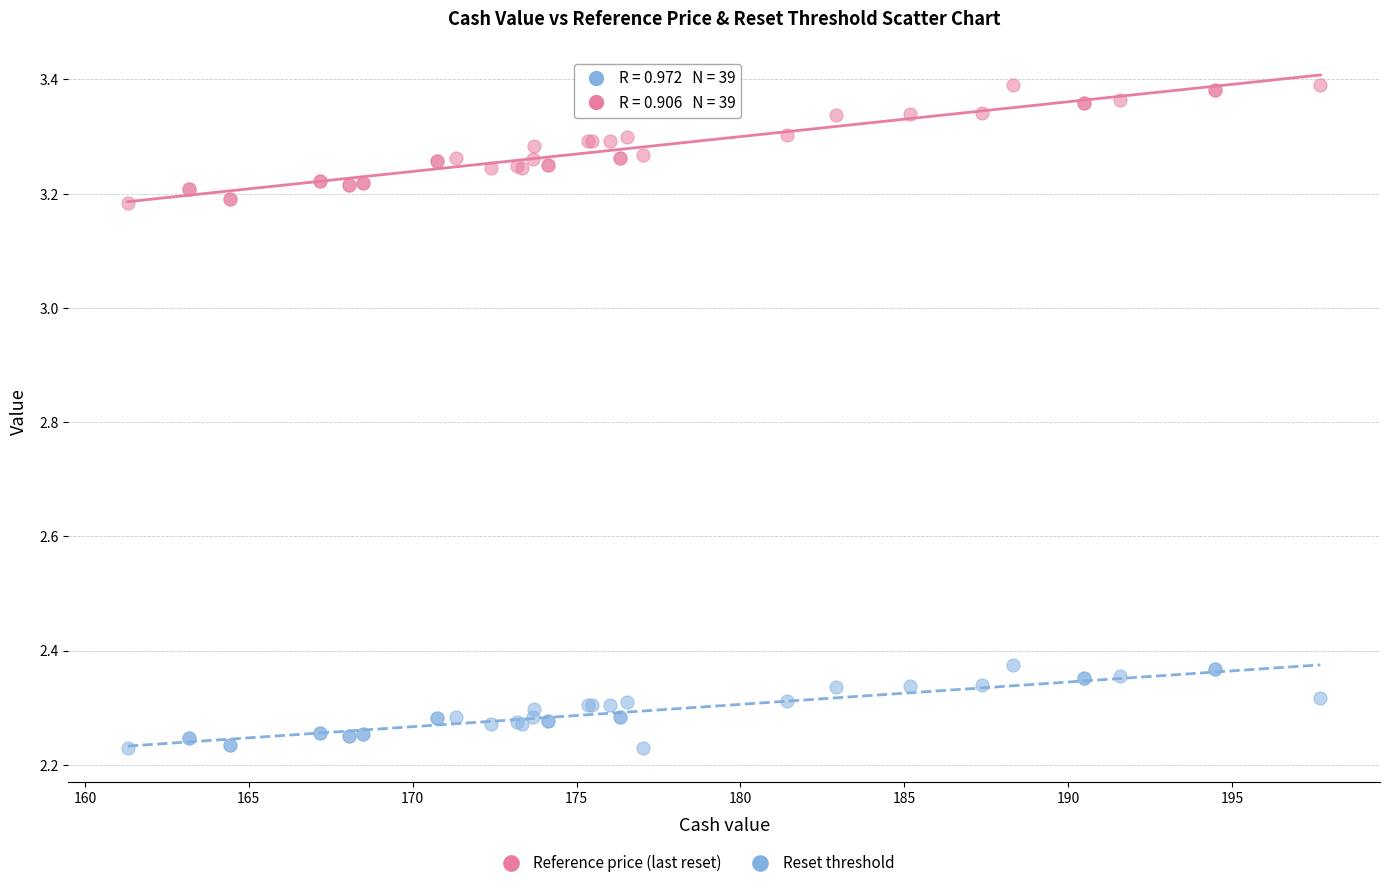

Which series contains the highest Y value?

Reference price (last reset)